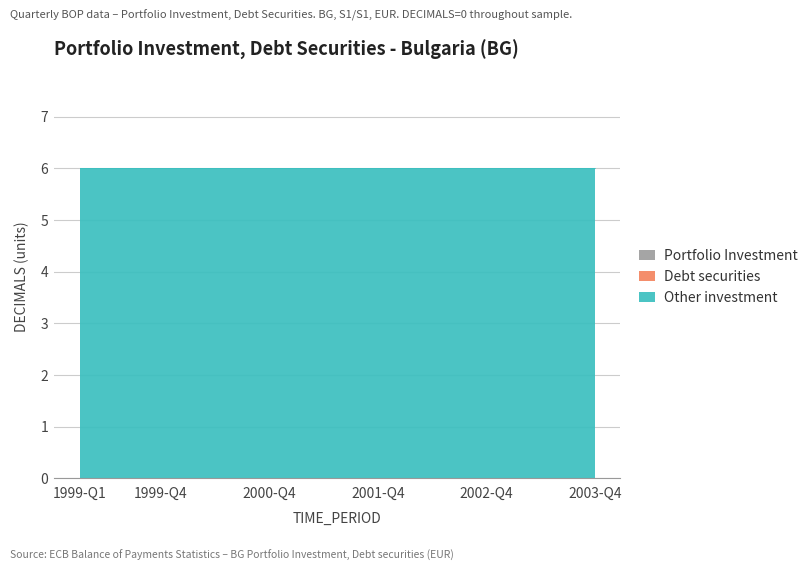

What is the label of the 12th point from the right?

2001-Q1